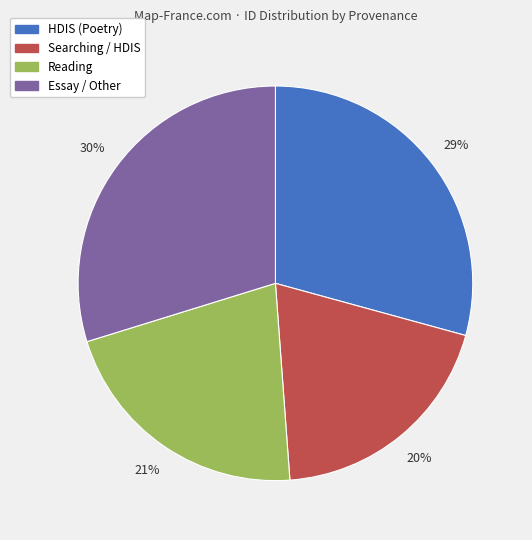

To the nearest percent, what is the average slice percentage?

25%